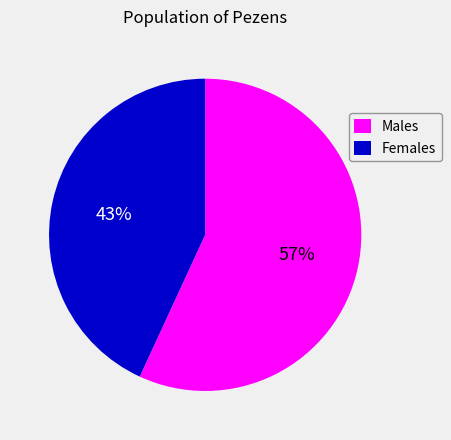

True or false: Males accounts for 49% of the total.

False